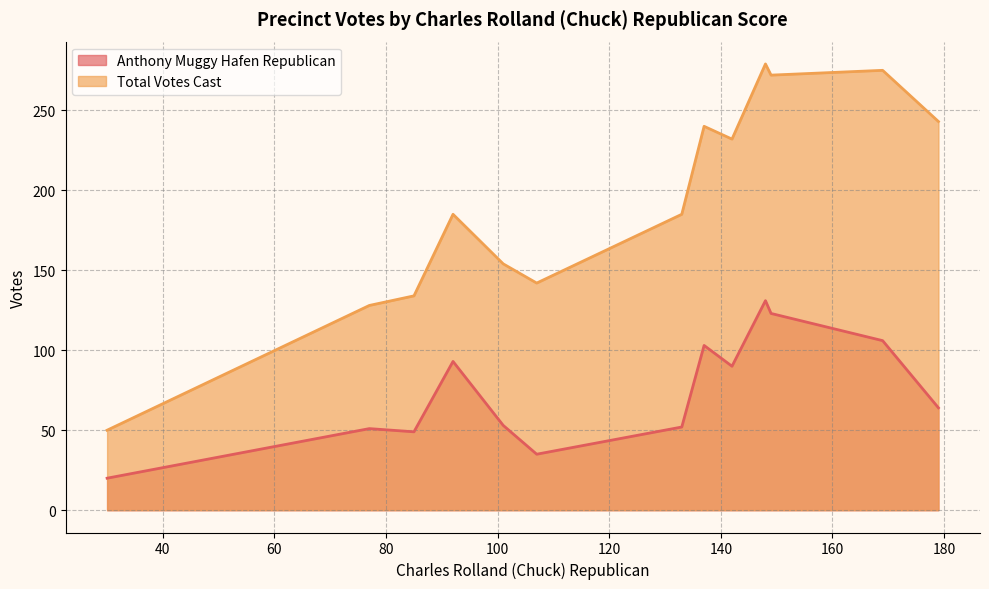

True or false: Total Votes Cast has a value of 47 at 03 Butteview.

False